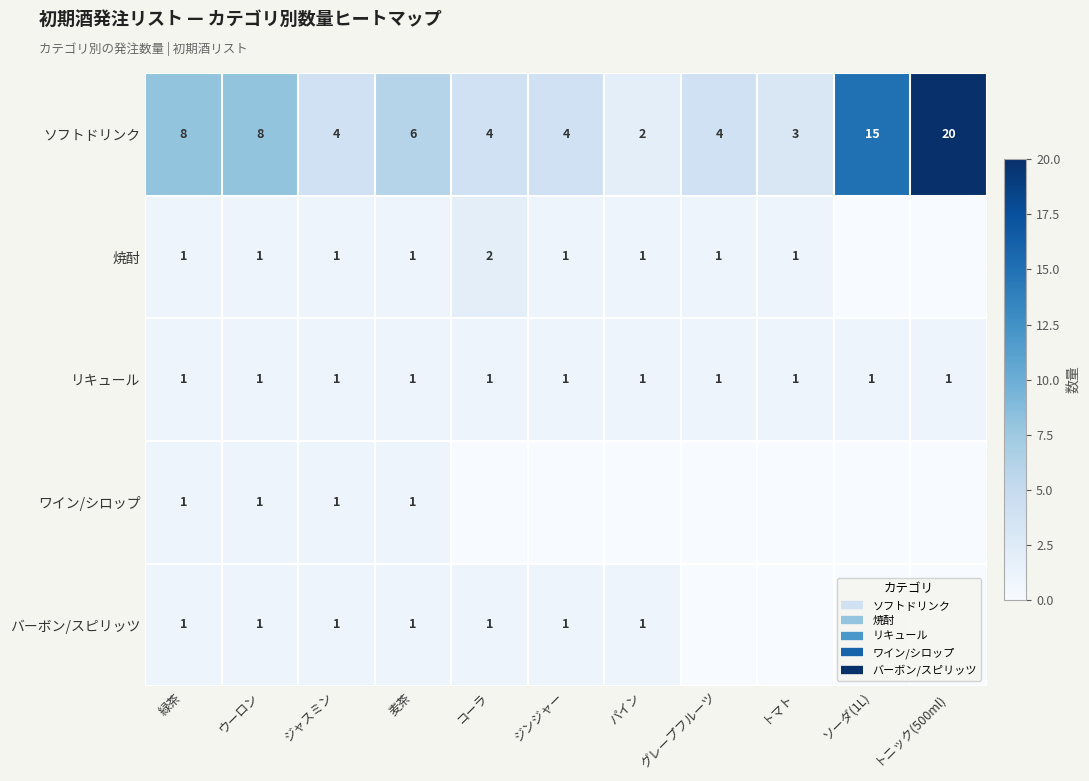

Which series has the widest spread of values?

ソフトドリンク